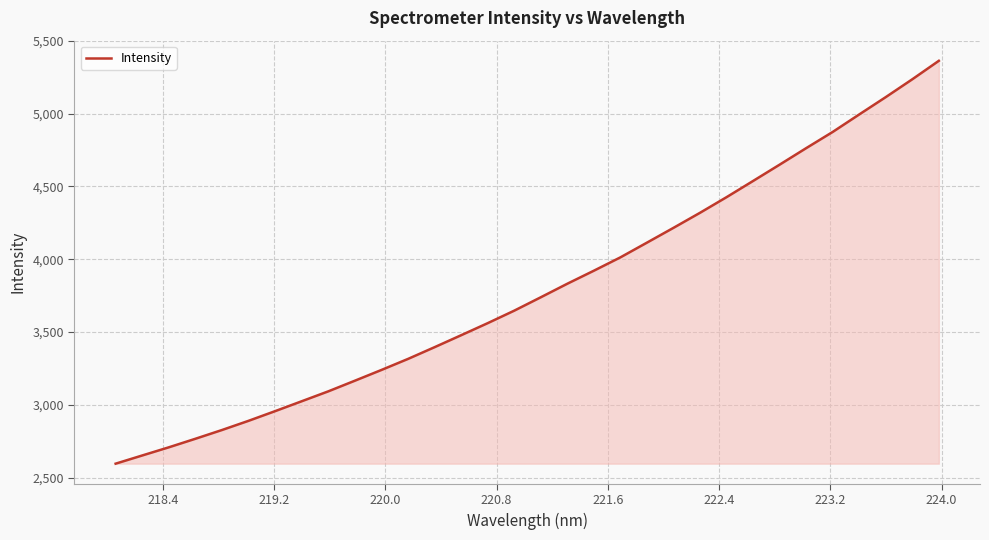

What is the minimum value shown in the chart?

2596.1